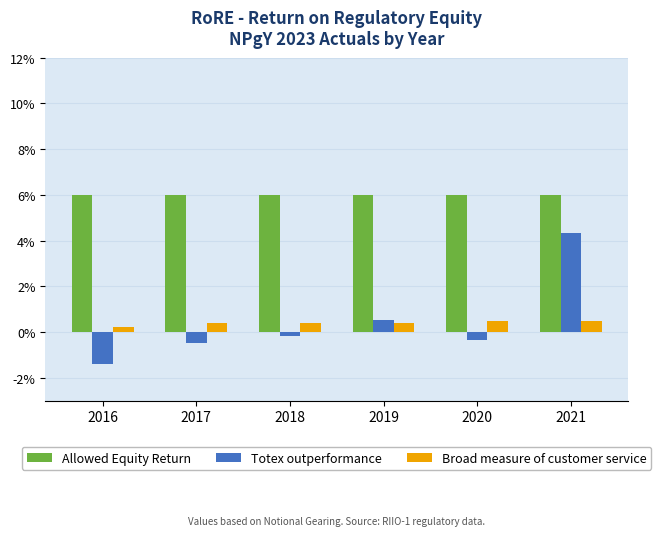

Reading right to left, extract all data points from this chart.

Allowed Equity Return: 0.1	0.1	0.1	0.1	0.1	0.1
Totex outperformance: 0.0	-0.0	0.0	-0.0	-0.0	-0.0
Broad measure of customer service: 0.0	0.0	0.0	0.0	0.0	0.0